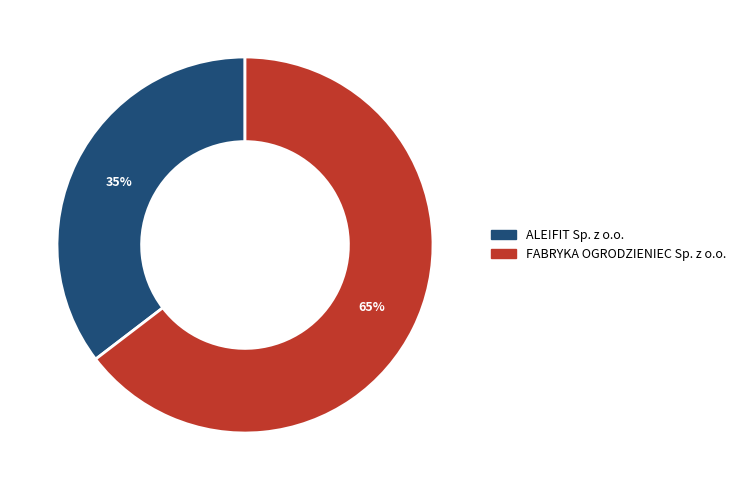

Which has a higher value, ALE!FIT Sp. z o.o. or FABRYKA OGRODZIENIEC Sp. z o.o.?

FABRYKA OGRODZIENIEC Sp. z o.o.